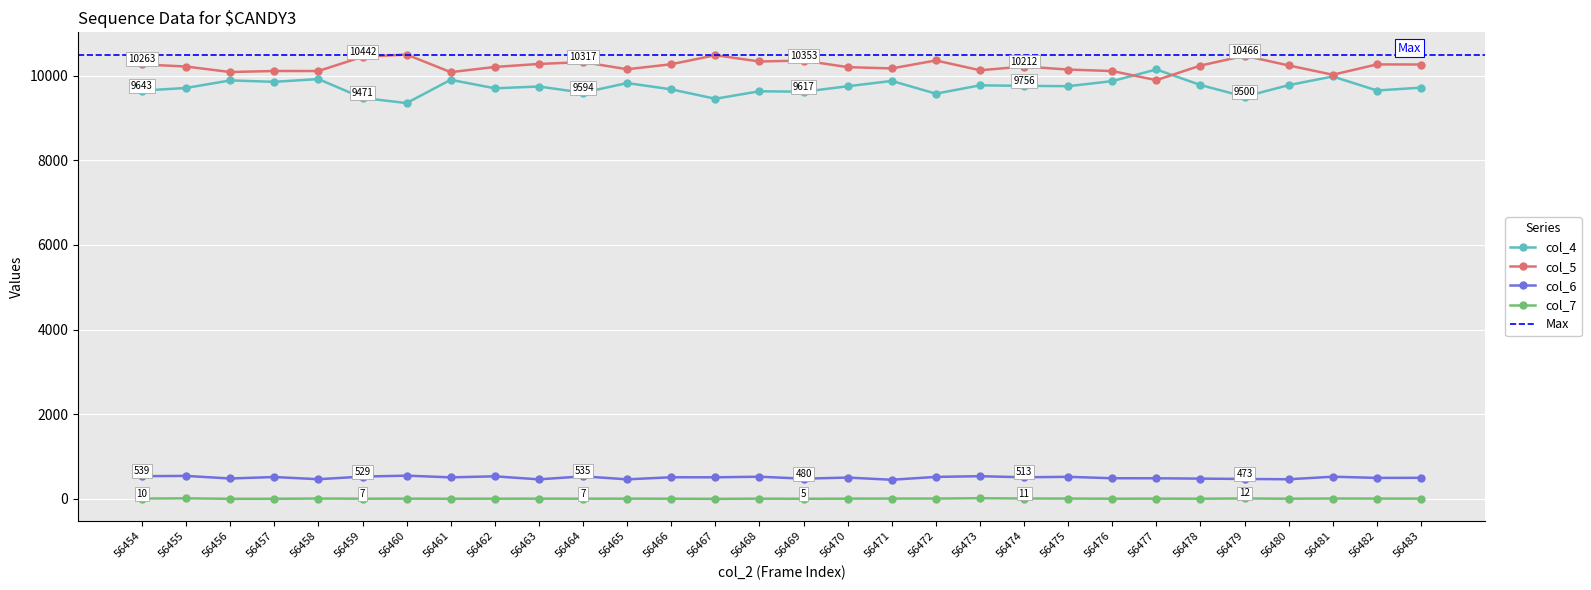

What is the sum of all col_6 values?

15153